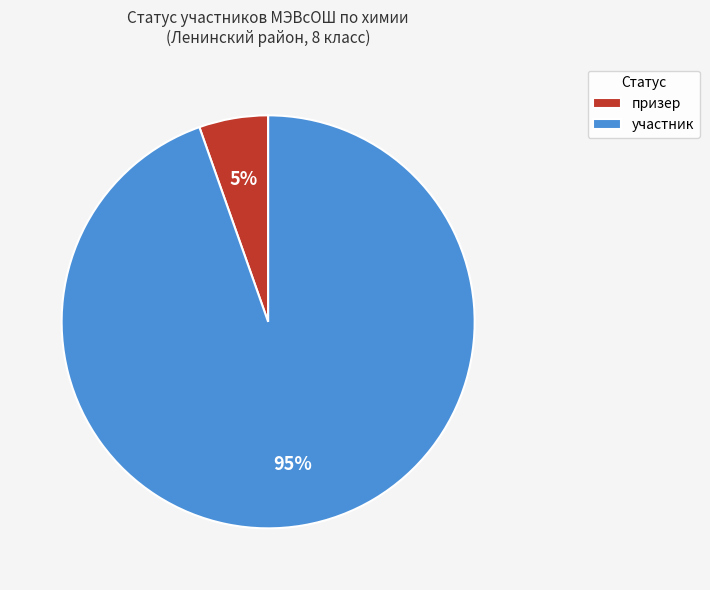

Which category accounts for the majority?

участник